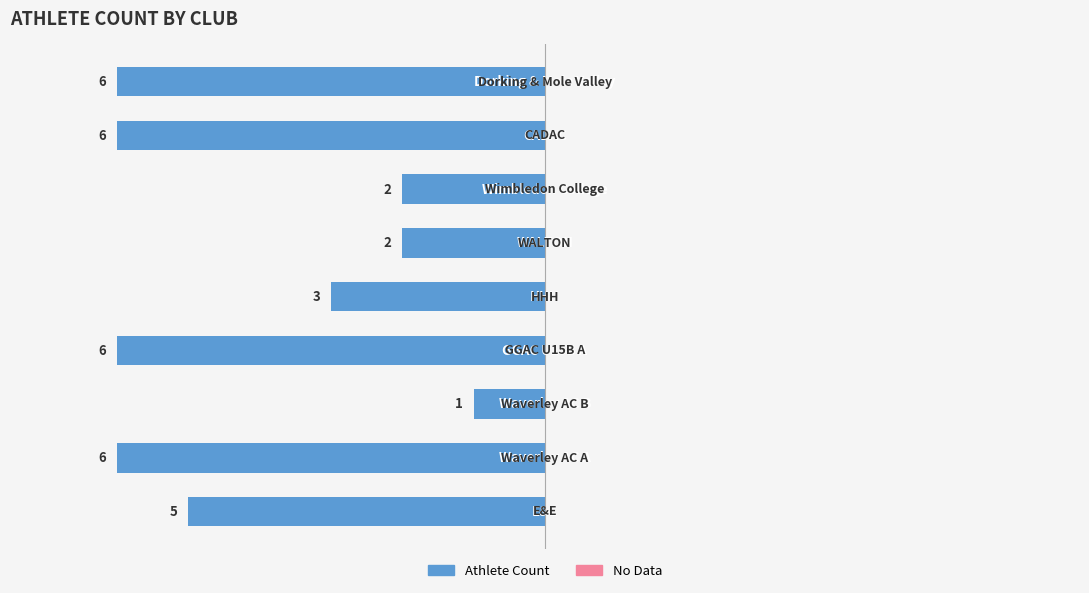

What is the difference between the maximum and minimum values in the Athlete Count series?

5.0